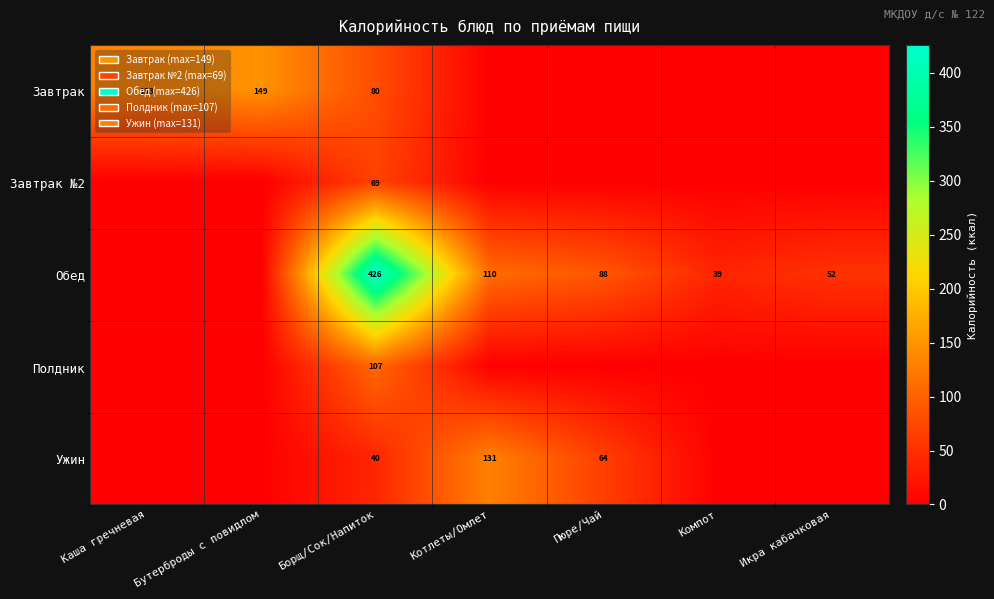

The Завтрак series shows 80 at Борщ/Сок/Напиток. True or false?

True